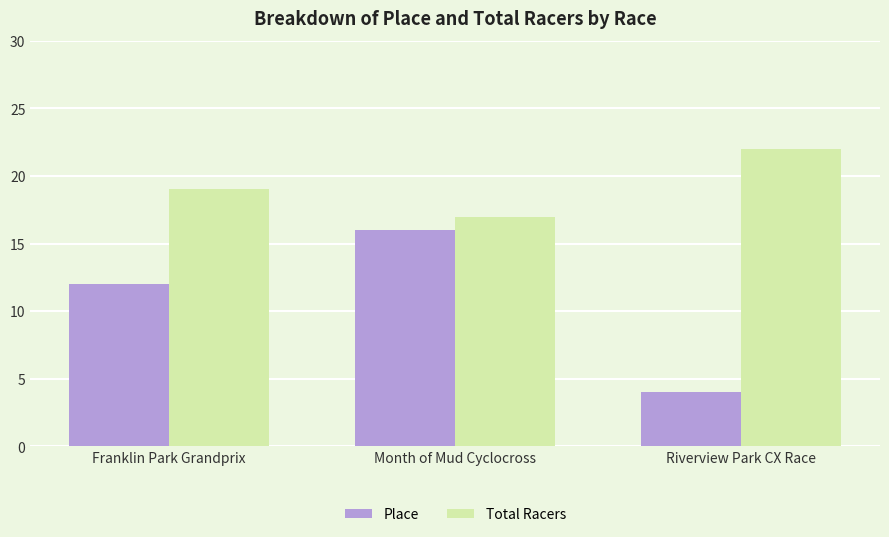

What is the label of the 3rd bar from the left?

Riverview Park CX Race